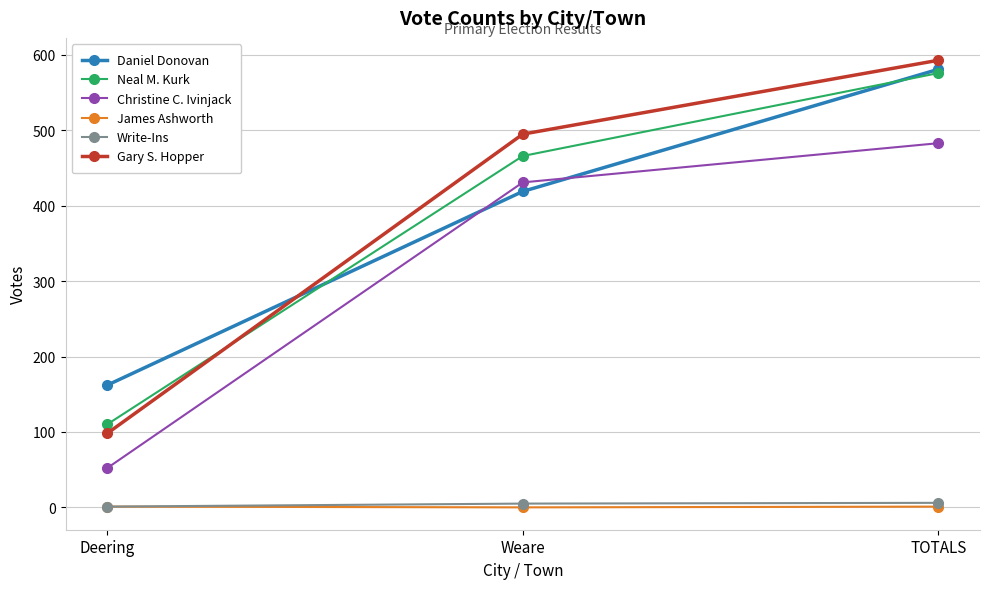

What is the label of the 1st point from the left?

Deering